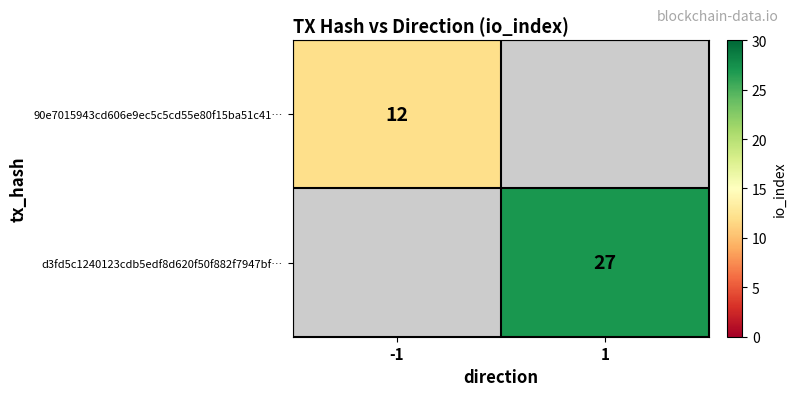

The d3fd5c1240123cdb5edf8d620f50f882f7947bf… series shows 27 at 1. True or false?

True